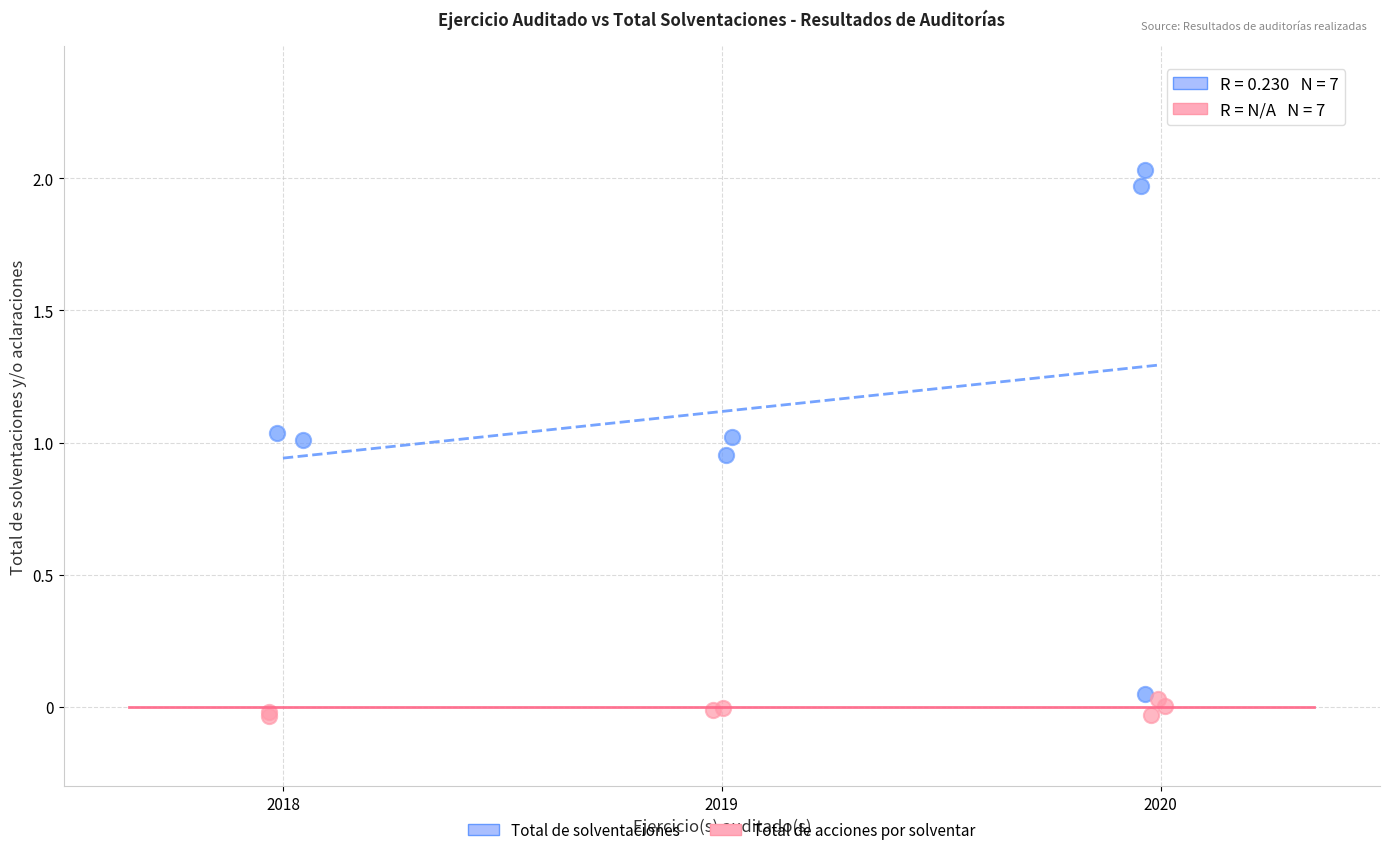

Which series has the widest spread of Y values?

Total de solventaciones